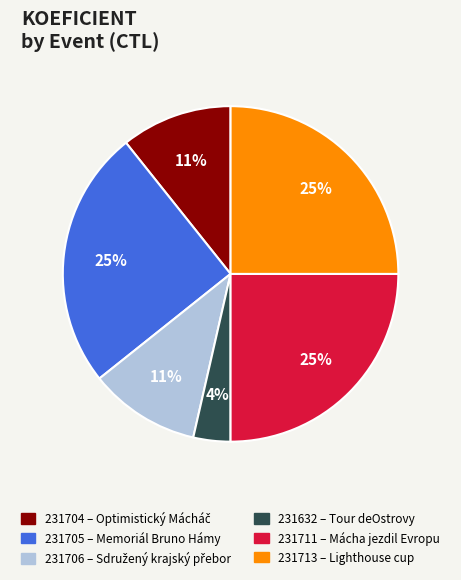

Do 231713 and 231632 together represent more than half of the pie?

No